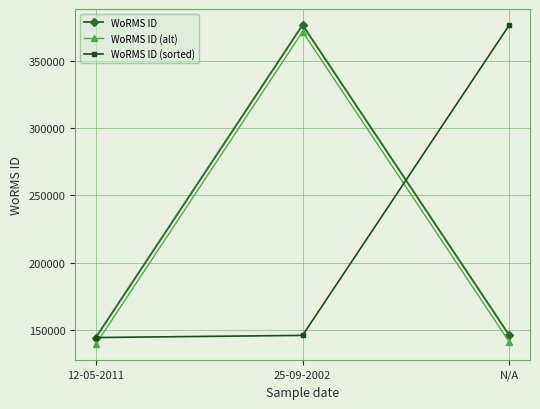

True or false: WoRMS ID (sorted) has a value of 376817 at N/A.

True